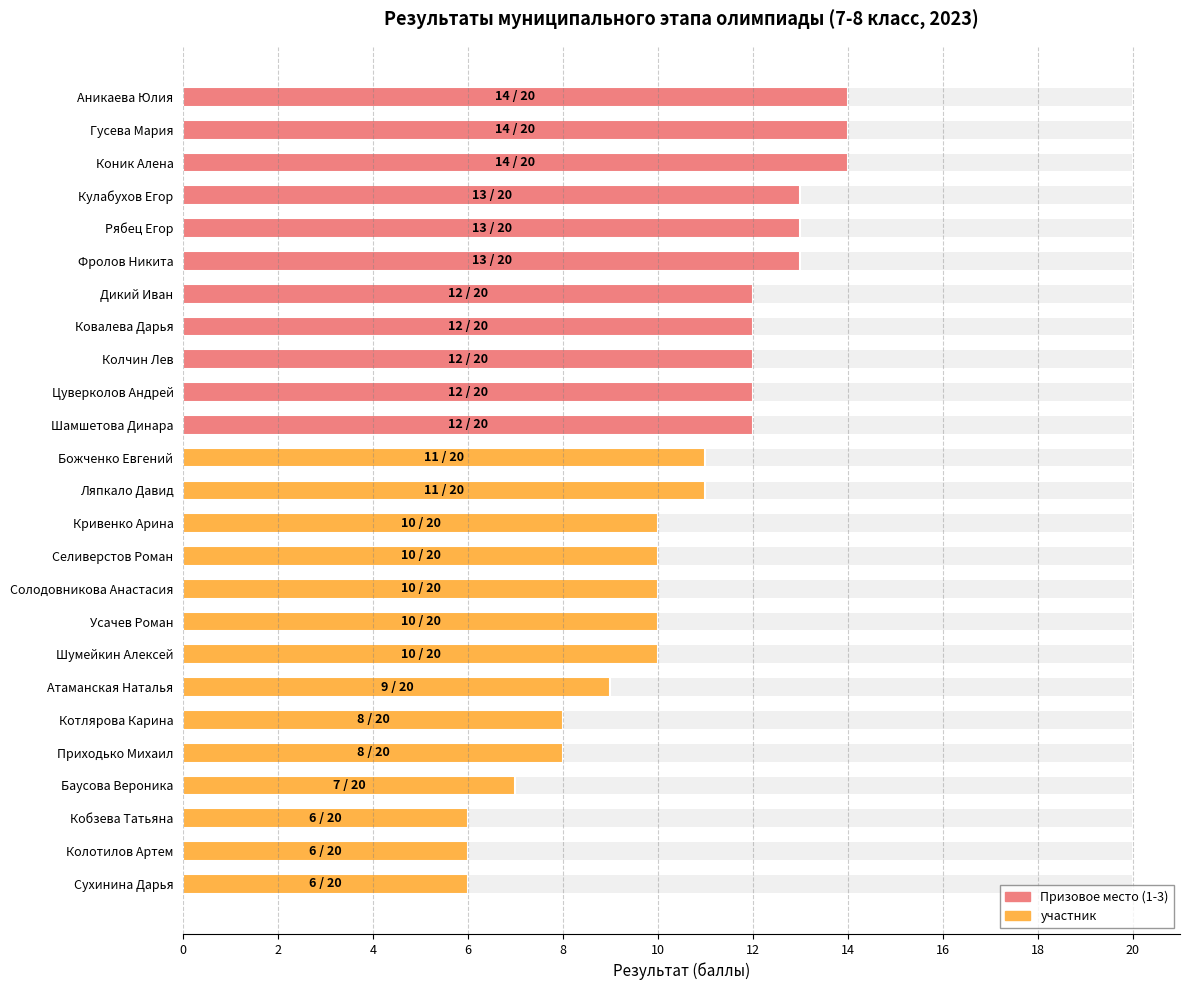

Reading left to right, extract all data points from this chart.

14	14	14	13	13	13	12	12	12	12	12	11	11	10	10	10	10	10	9	8	8	7	6	6	6